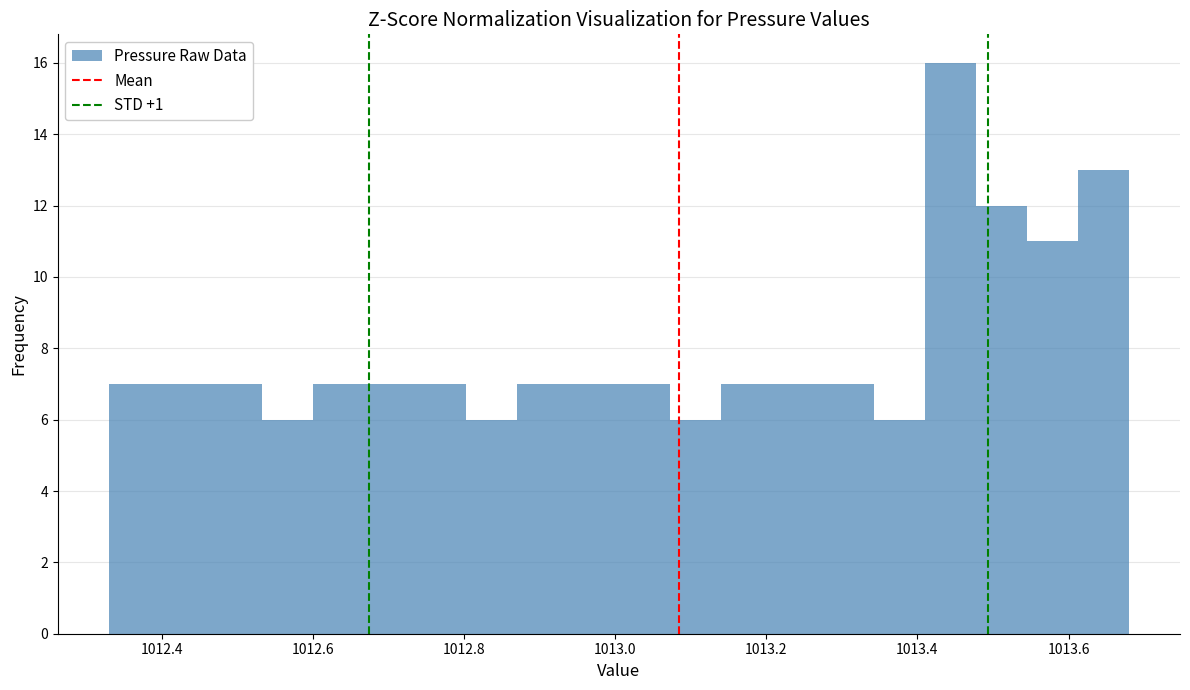

Read against the x-axis, roughly where is the centre of the tallest bar?

1013.44